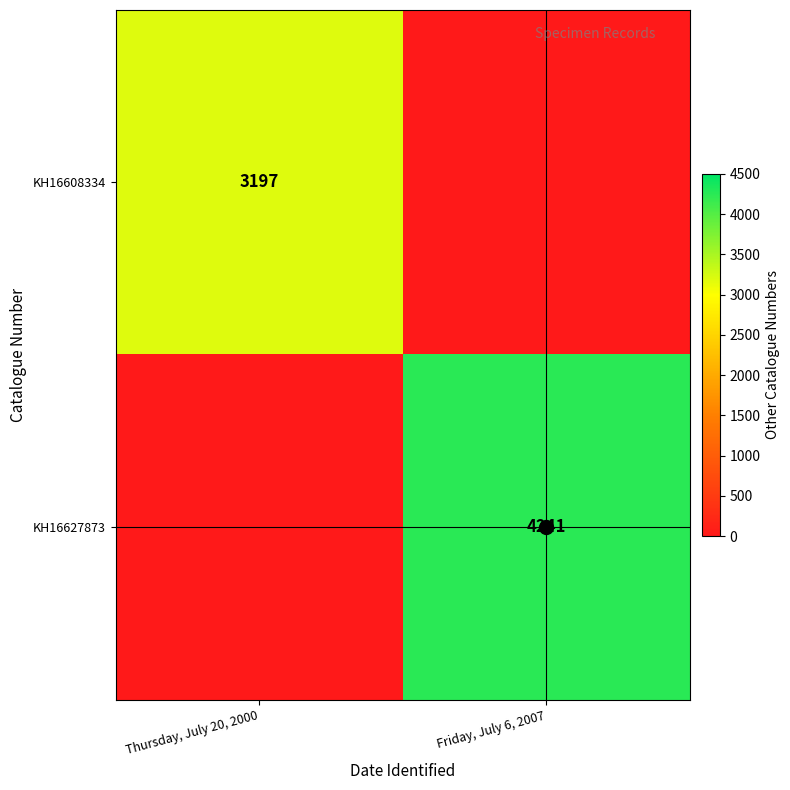

How many positive values does the v_crosshair series have?

1